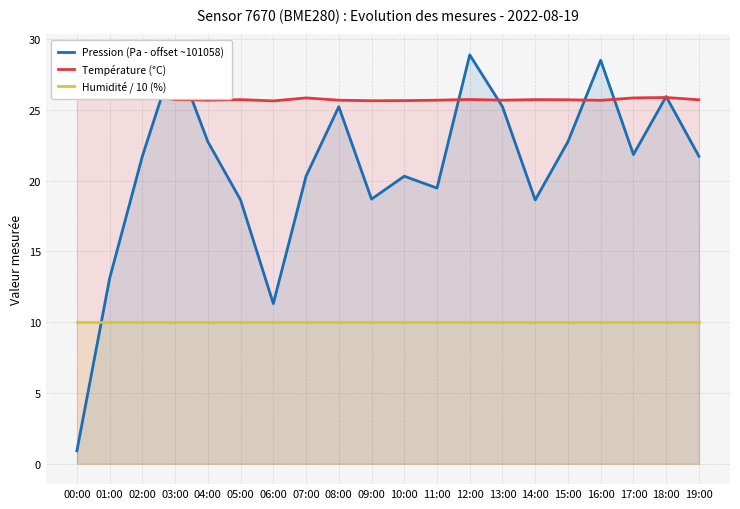

What is the maximum value for Température (°C)?

26.6